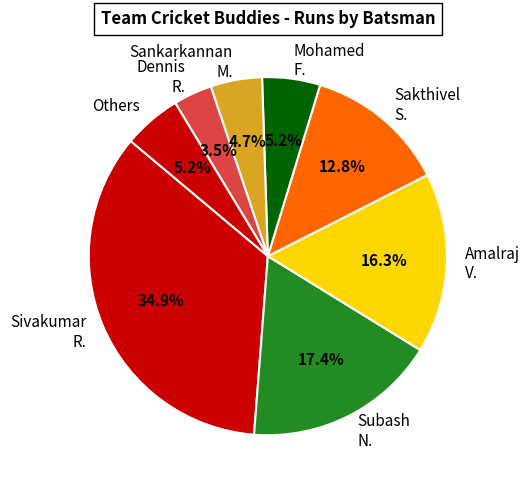

Which slice is the largest?

Sivakumar R.